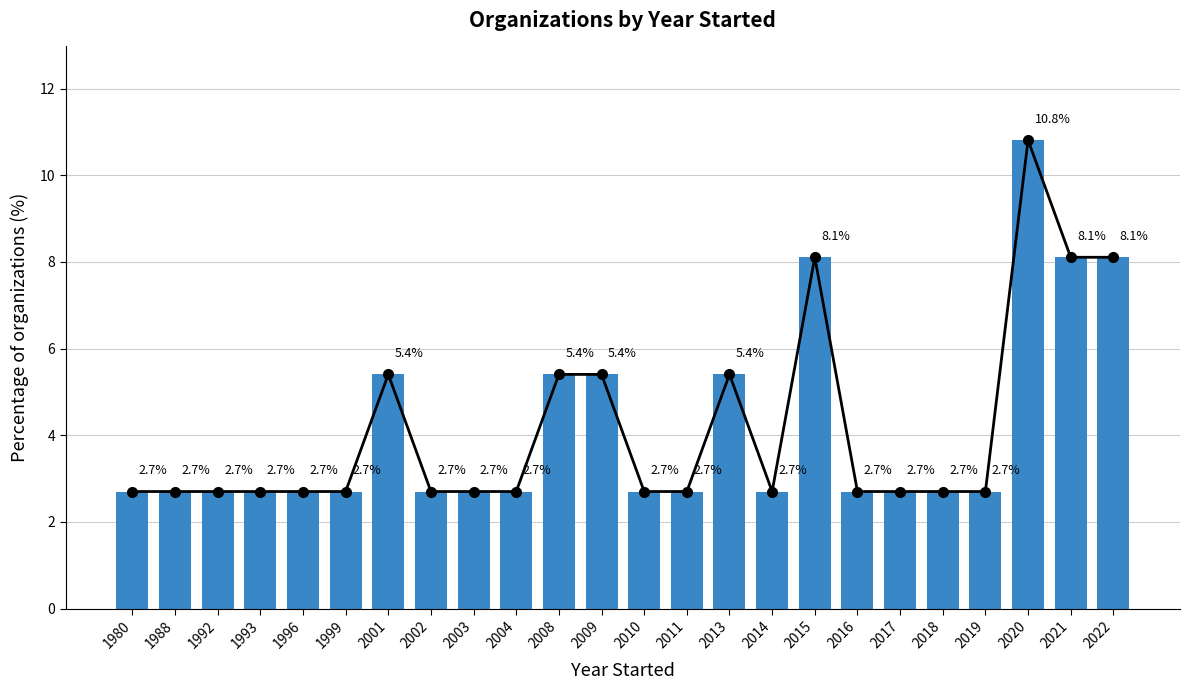

What is the value of the Trend line bar at the 16th from the left?

2.7